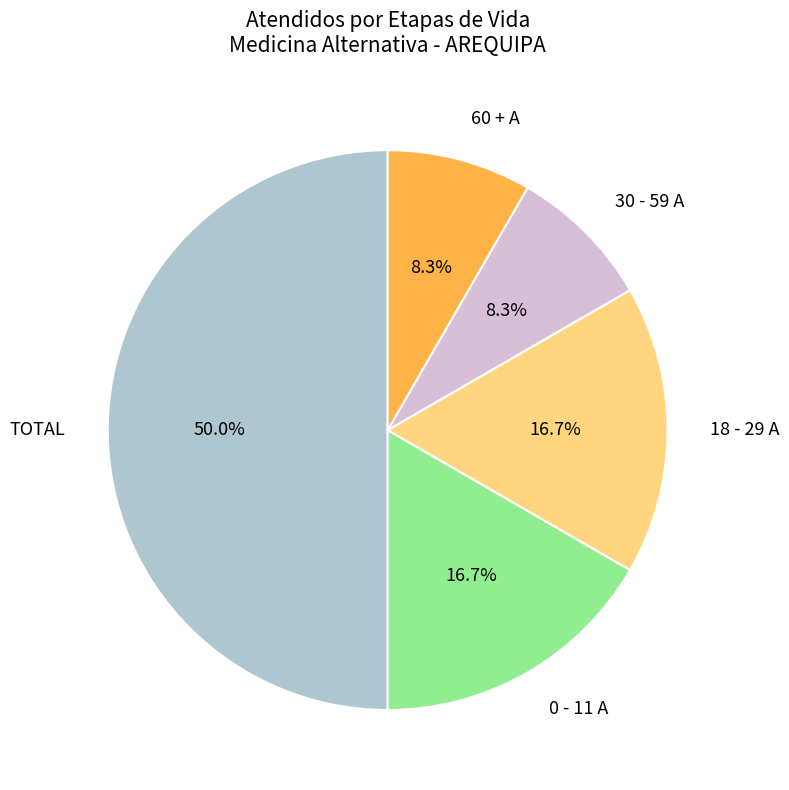

Does 18 - 29 A represent more than half of the total?

No